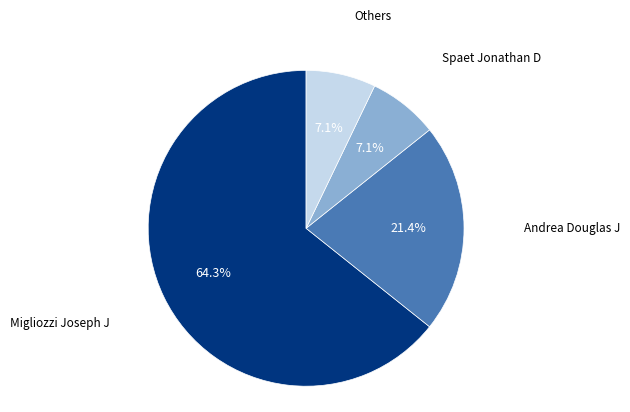

To the nearest percent, what portion does Andrea Douglas J represent?

21%